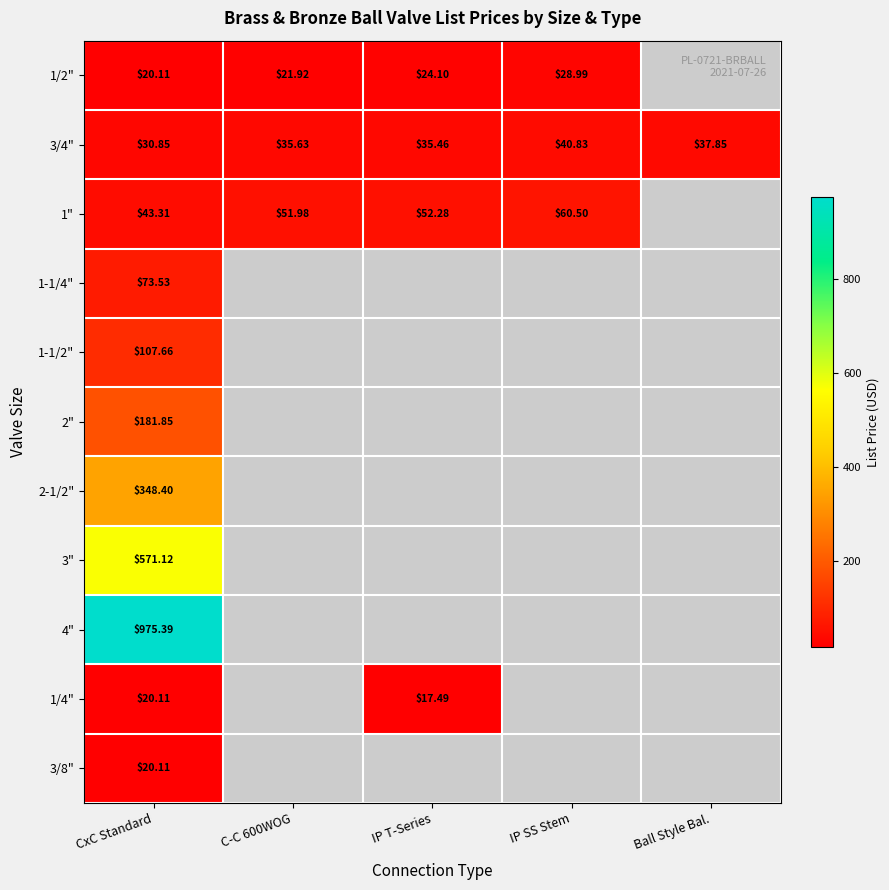

Which category has the lowest value in the 3/4" series?

CxC Standard